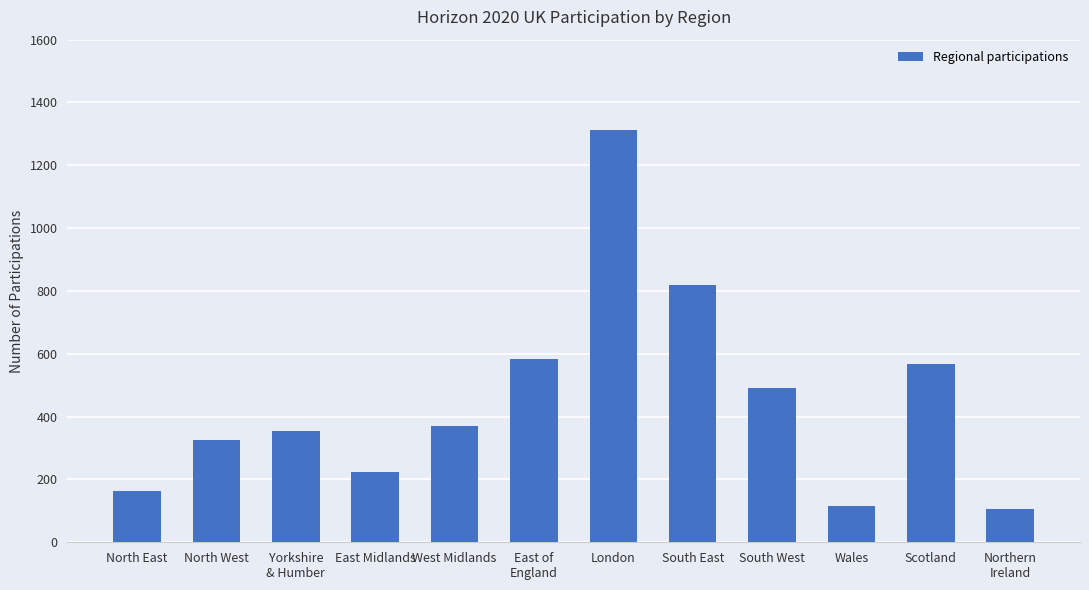

What is the difference between the maximum and second lowest values?

1200